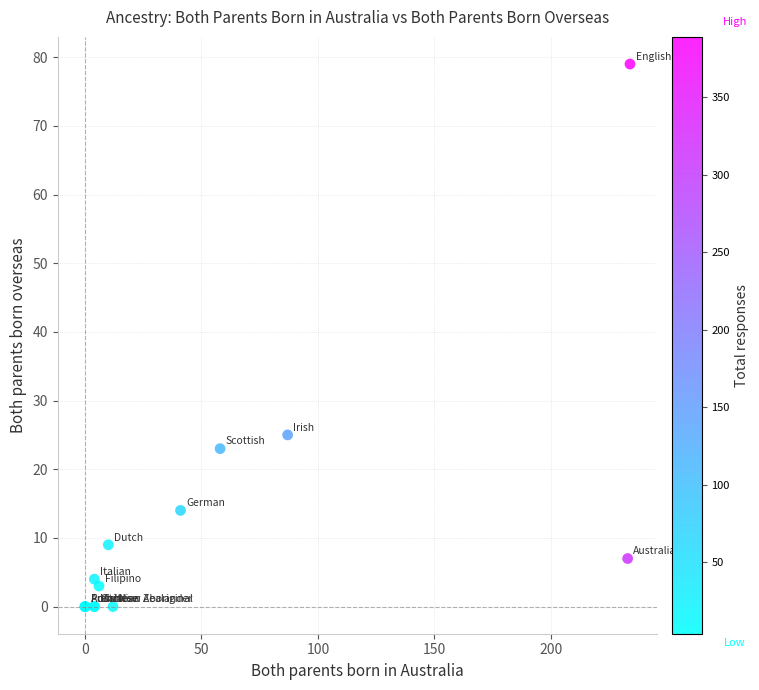

What Y value in the scatter plot is closest to 39?

25